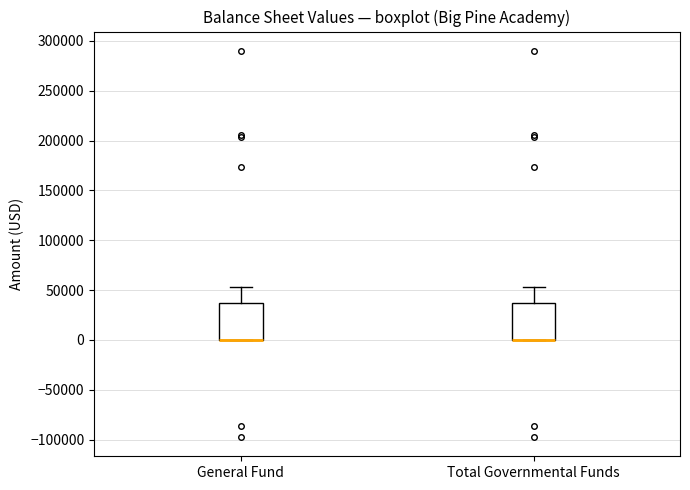

Reading left to right, transcribe this box plot: for each box, give where its median line is, the range the box spans, and where its two whiskers end, as read against the y-axis. The values are not printed on the chart, so give them approximately, as read against the axis.

General Fund: median 0 (drawn on the box's lower edge), box 0 to 35000, whiskers 0 to 55000
Total Governmental Funds: median 0 (drawn on the box's lower edge), box 0 to 35000, whiskers 0 to 55000